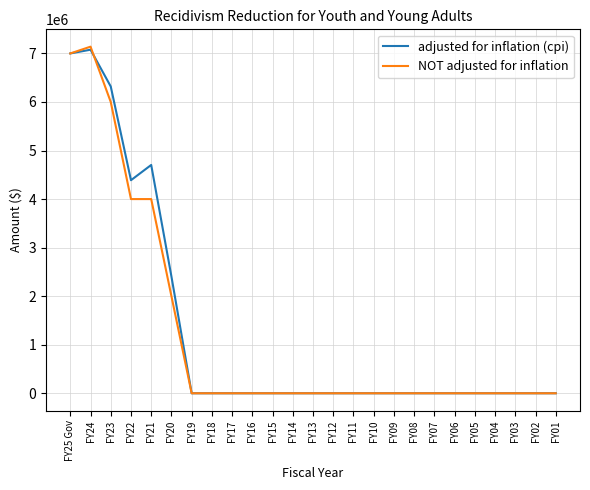

What is the average value of the adjusted for inflation (cpi) series?

1275721